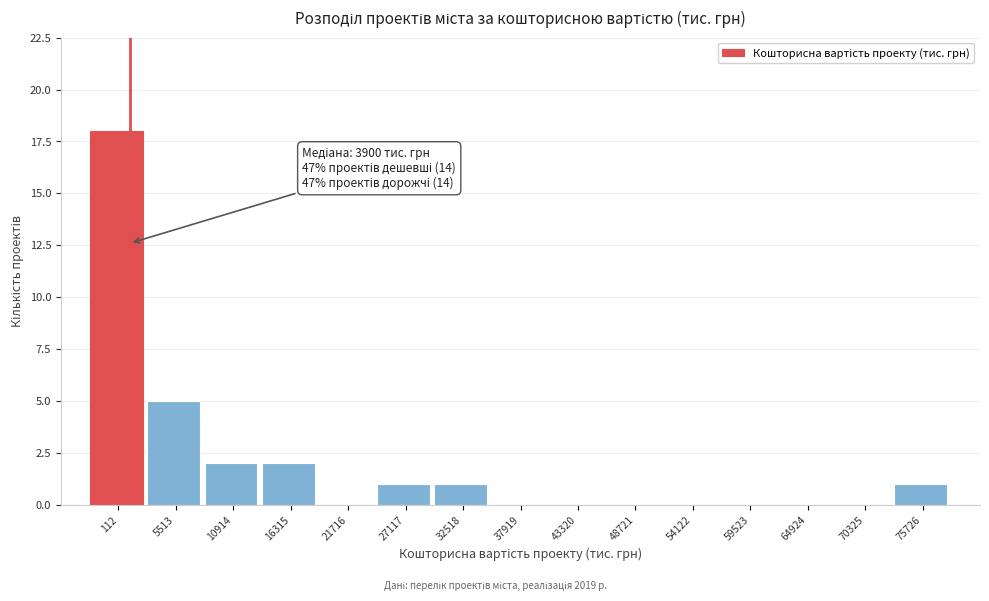

Reading left to right, what are all the values shown in this chart?

112=18	5513=5	10914=2	16315=2	21716=0	27117=1	32518=1	37919=0	43320=0	48721=0	54122=0	59523=0	64924=0	70325=0	75726=1